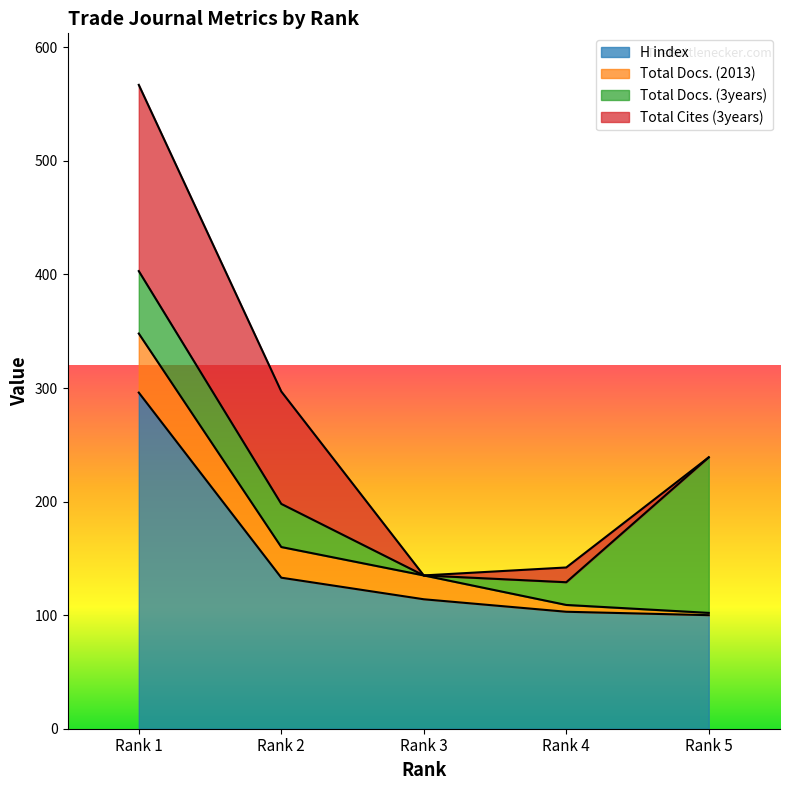

Is it true that Total Cites (3years) equals 0 at Rank 3?

True